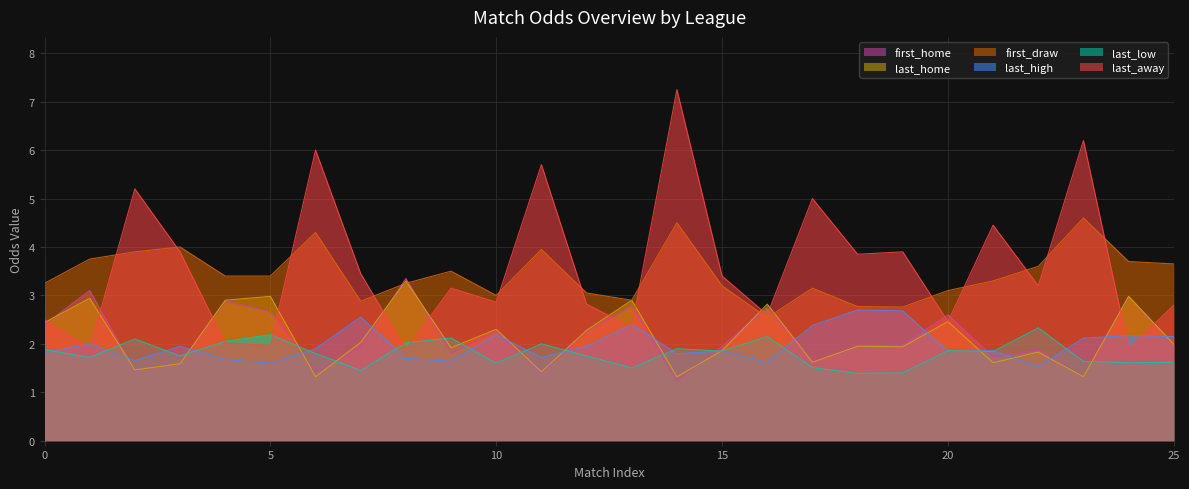

How many interior local valleys does the first_home series have?

8